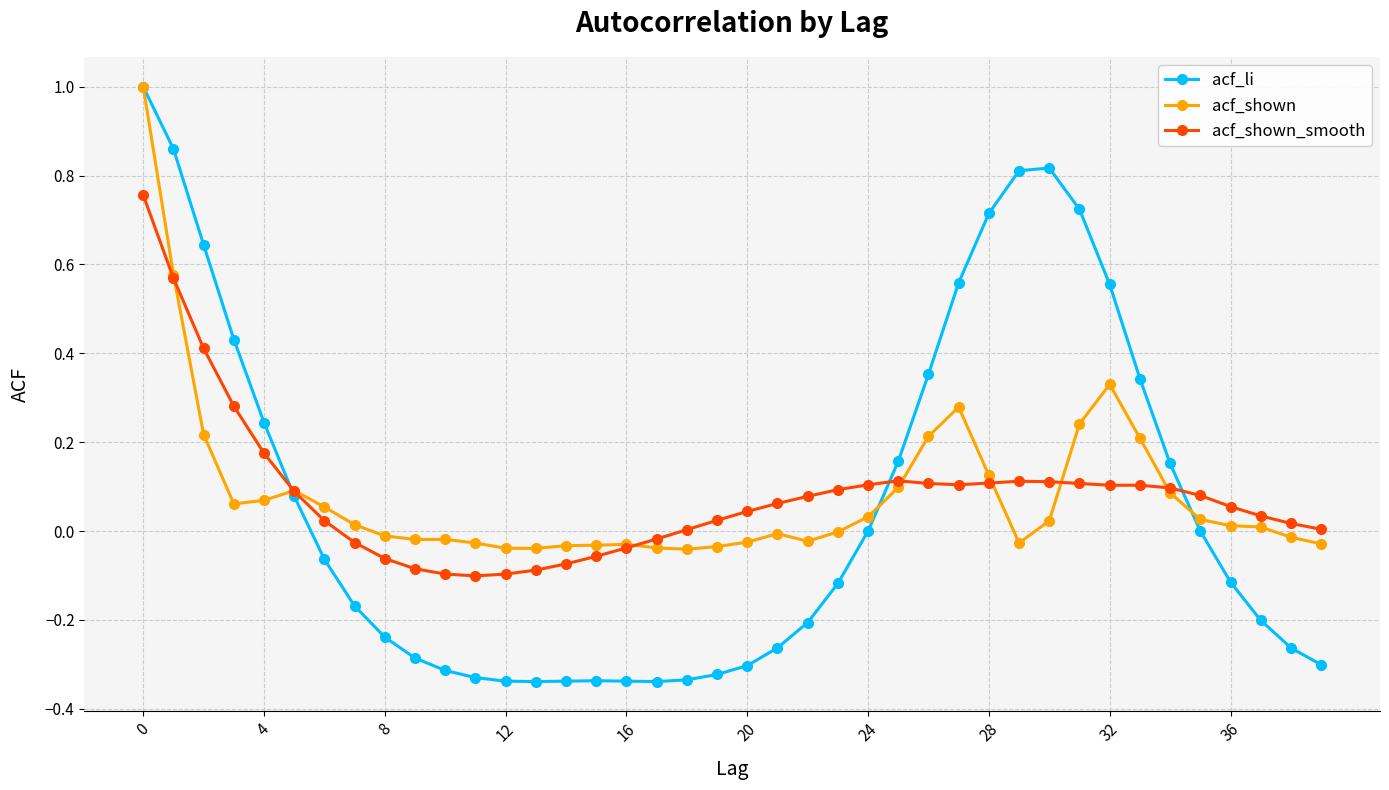

True or false: acf_shown_smooth has more than 0 interior local peaks.

True